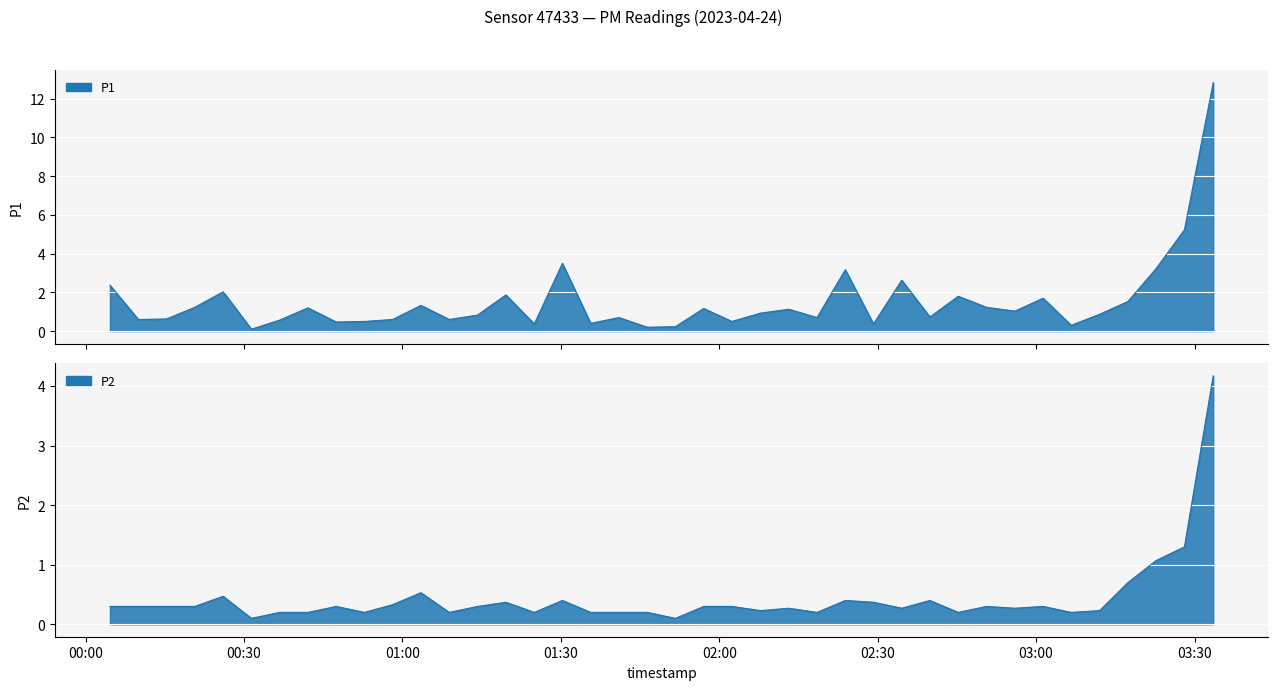

How many lines are shown in the chart?

2